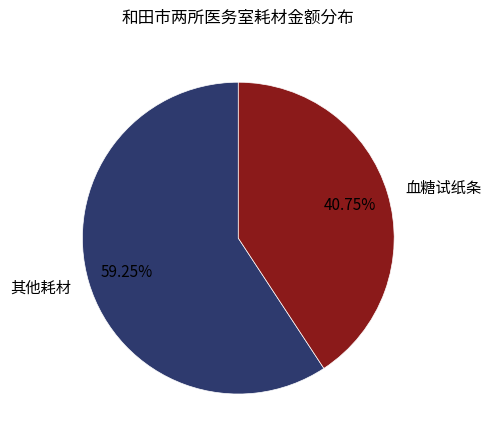

What is the smallest slice in the pie chart?

血糖试纸条